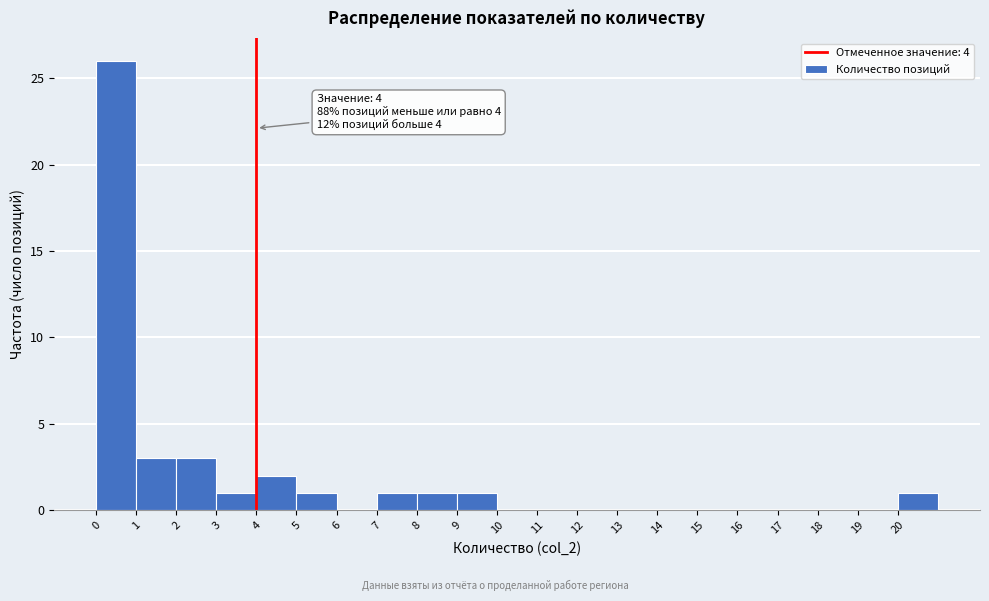

Over which range of the x-axis is the bar tallest?

0 to 1